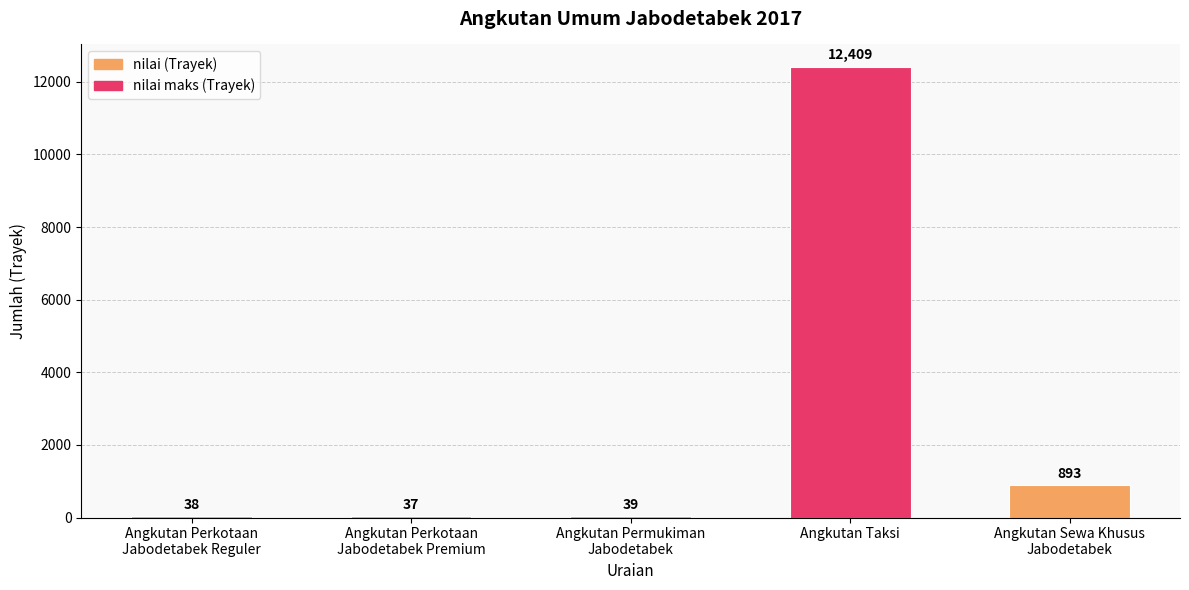

Which category has the highest value across all series?

Angkutan Taksi